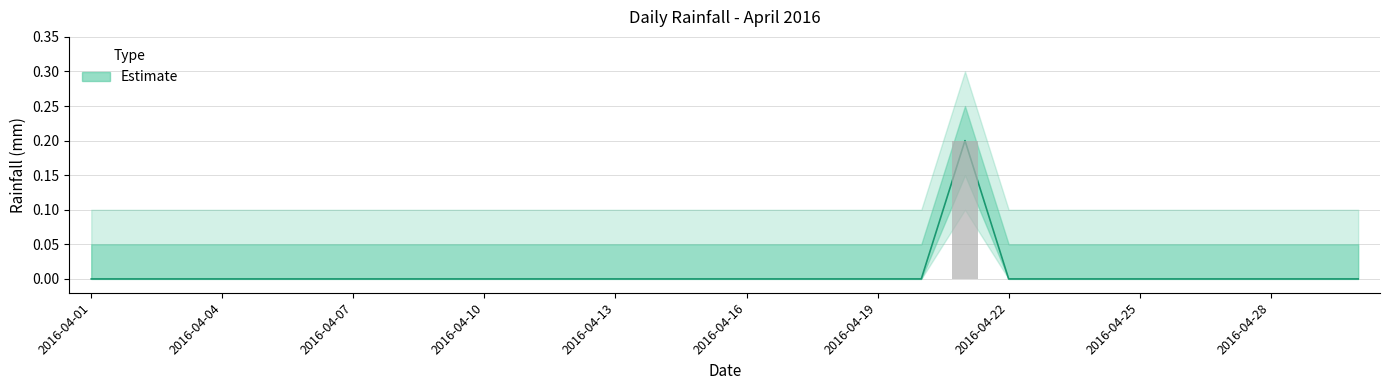

Rank the categories by value from highest to lowest.

2016-04-21, 2016-04-01, 2016-04-02, 2016-04-03, 2016-04-04, 2016-04-05, 2016-04-06, 2016-04-07, 2016-04-08, 2016-04-09, 2016-04-10, 2016-04-11, 2016-04-12, 2016-04-13, 2016-04-14, 2016-04-15, 2016-04-16, 2016-04-17, 2016-04-18, 2016-04-19, 2016-04-20, 2016-04-22, 2016-04-23, 2016-04-24, 2016-04-25, 2016-04-26, 2016-04-27, 2016-04-28, 2016-04-29, 2016-04-30